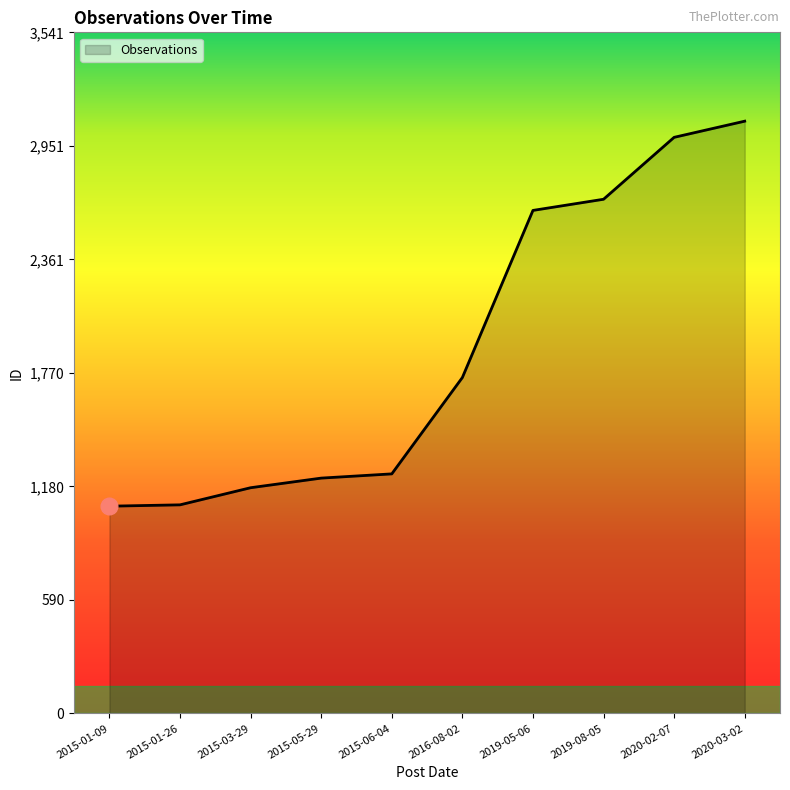

How many lines are shown in the chart?

1